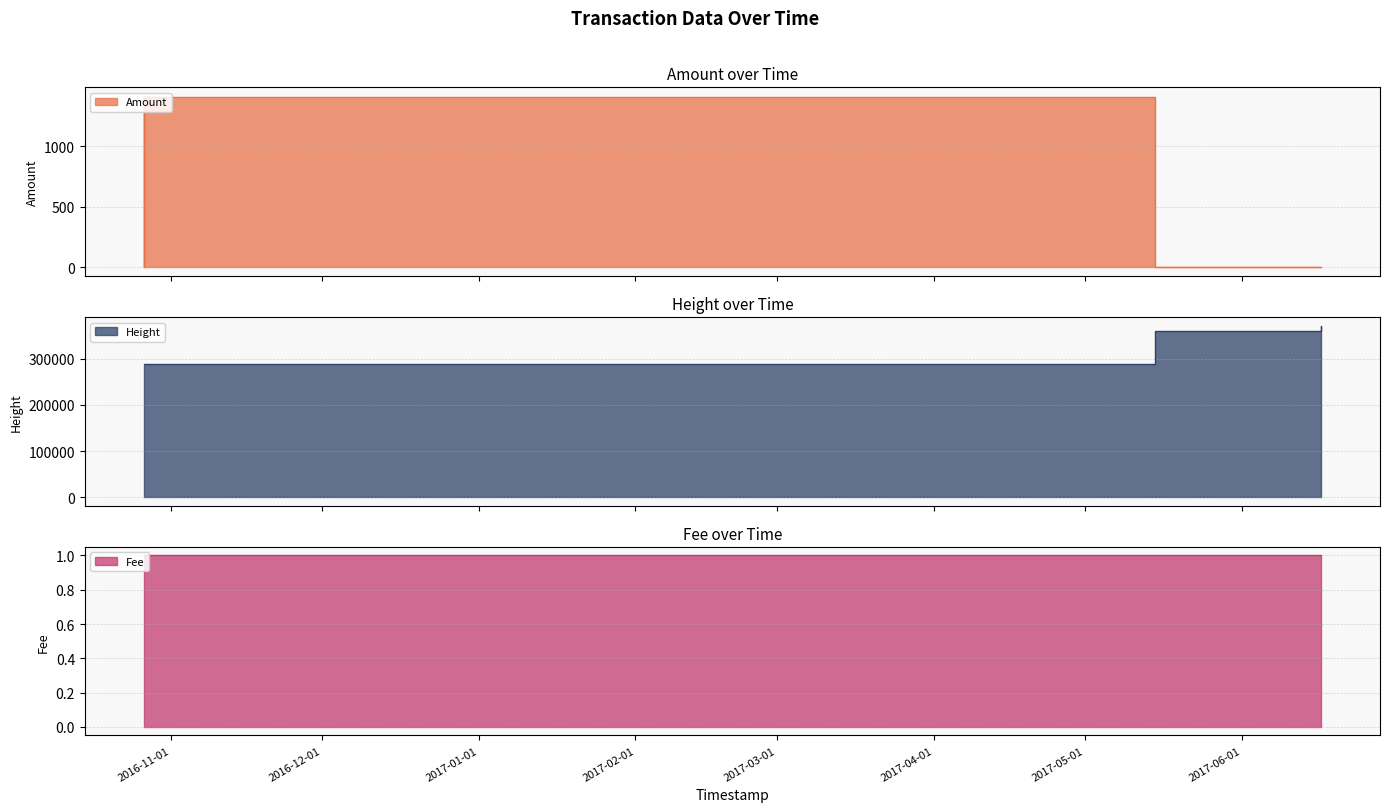

True or false: Height and Amount intersect in this chart.

False